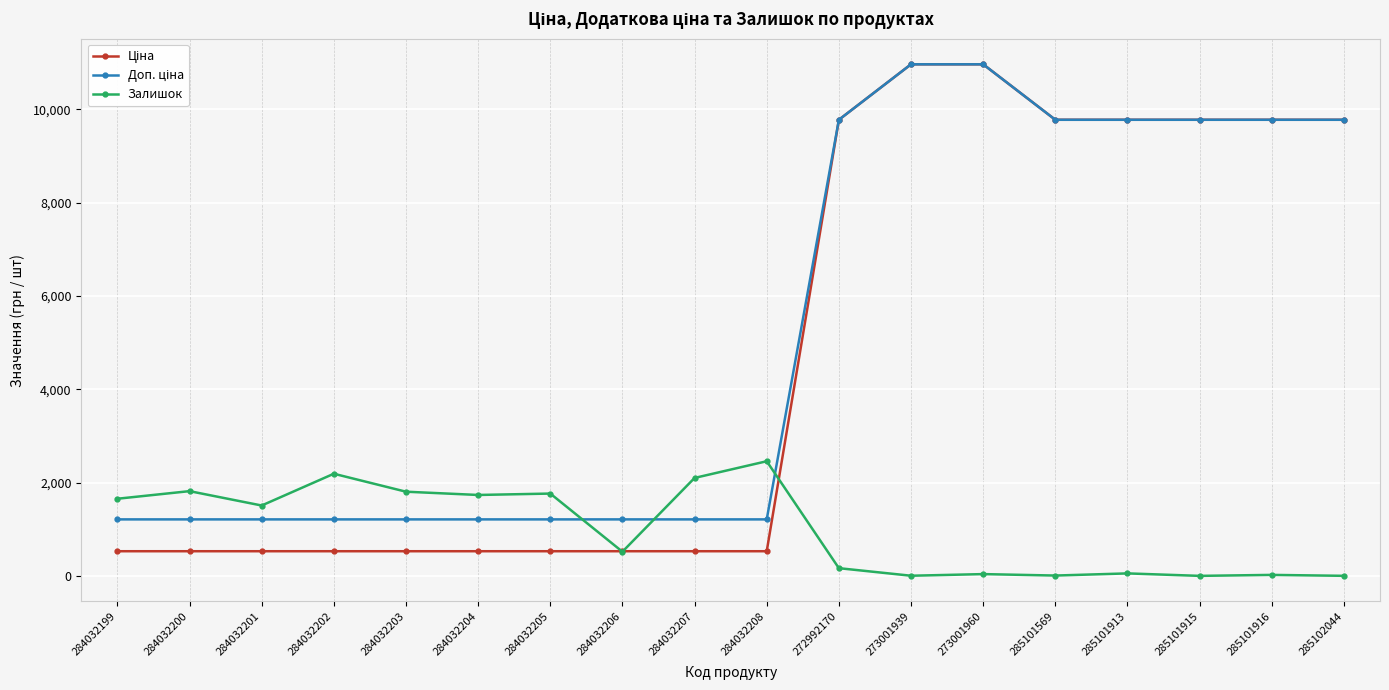

The Залишок series shows 21.0 at 285101916. True or false?

True